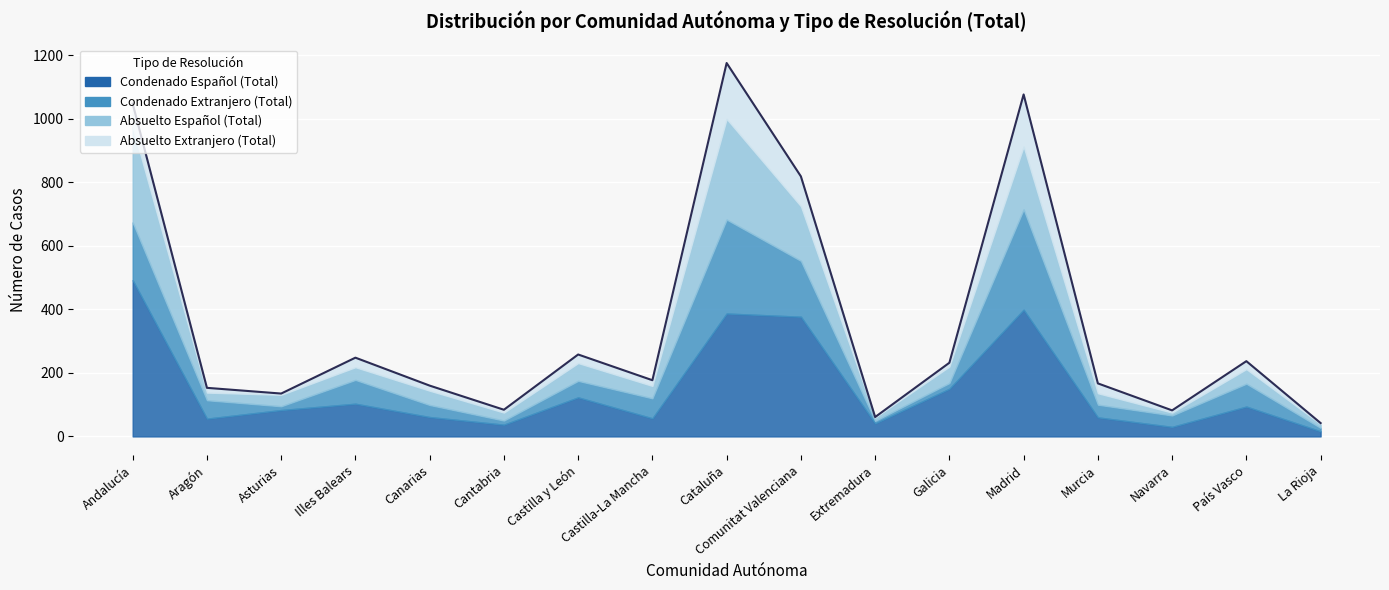

What is the greatest value displayed?

1176